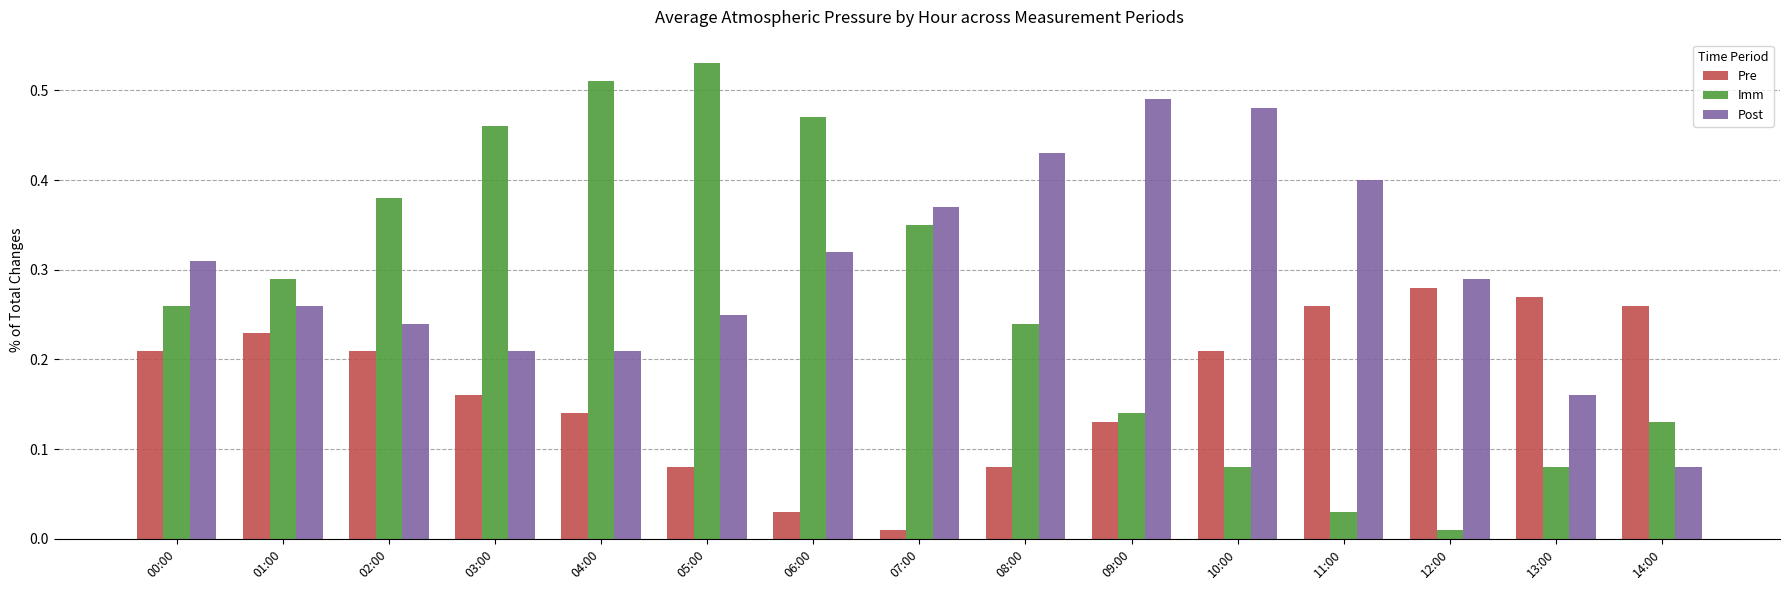

The value of Post at 06:00 is 0.1. True or false?

False